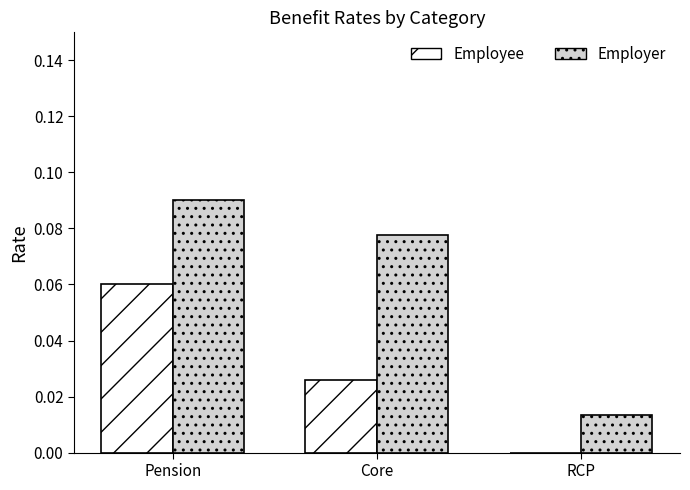

Which category has the highest value in the Employer series?

Pension